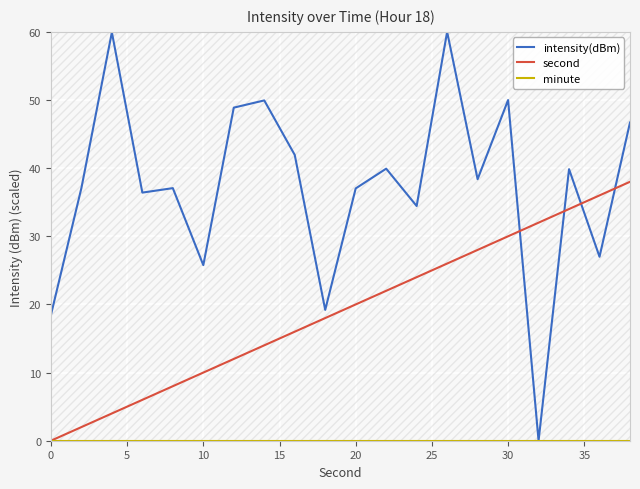

Which series has the largest range (max minus min)?

intensity(dBm)